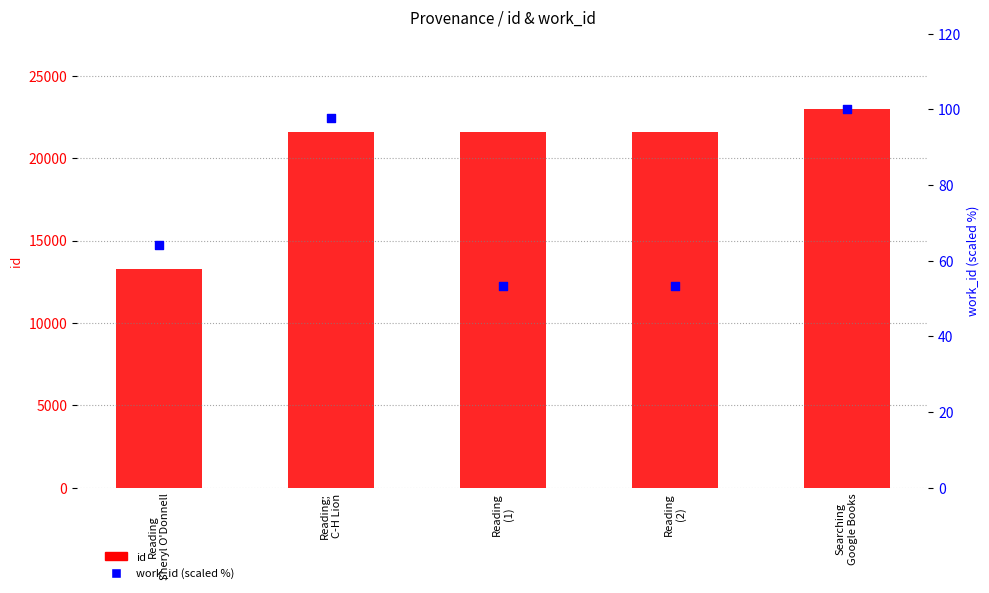

Which series reaches the maximum Y coordinate?

id